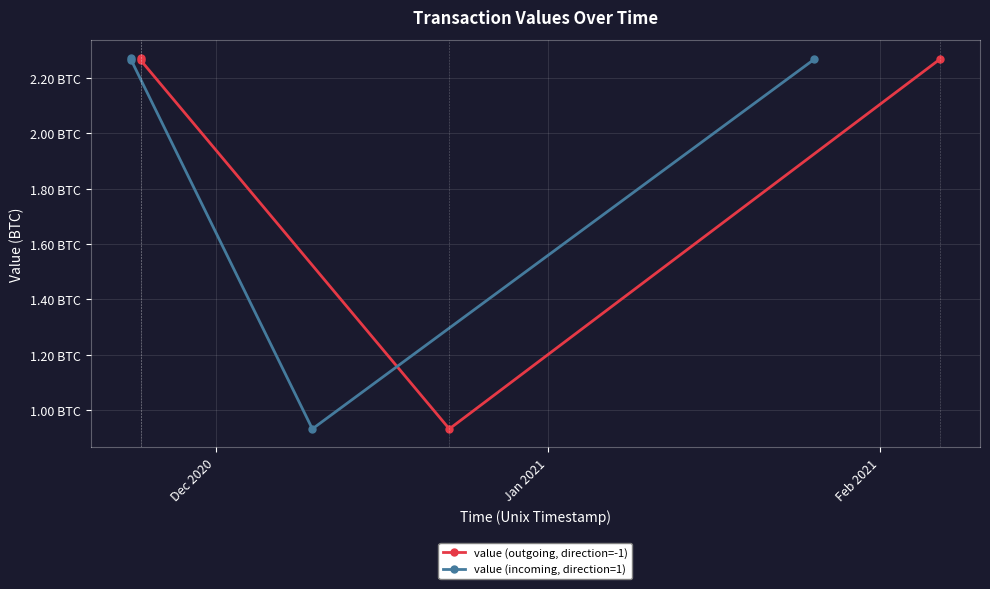

What is the smallest value displayed?

0.9